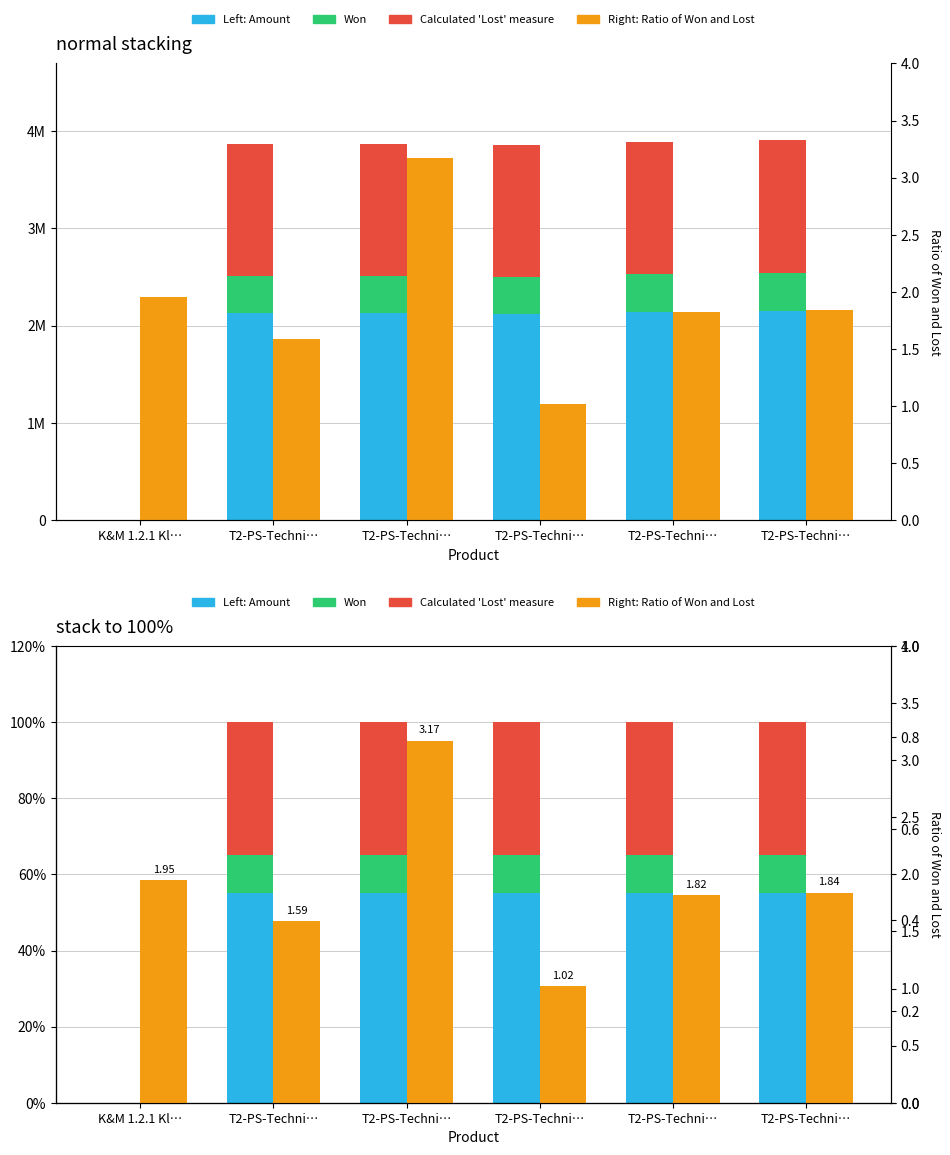

Where is Amount nearest to the value 27?

K&M 1.2.1 Kl…